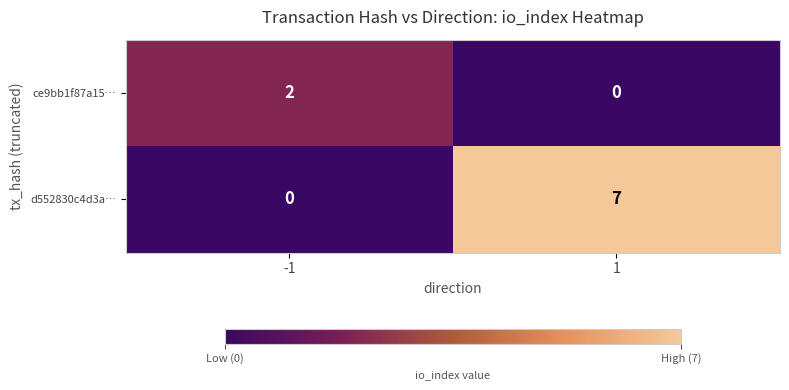

Which series has the widest spread of values?

d552830c4d3a…